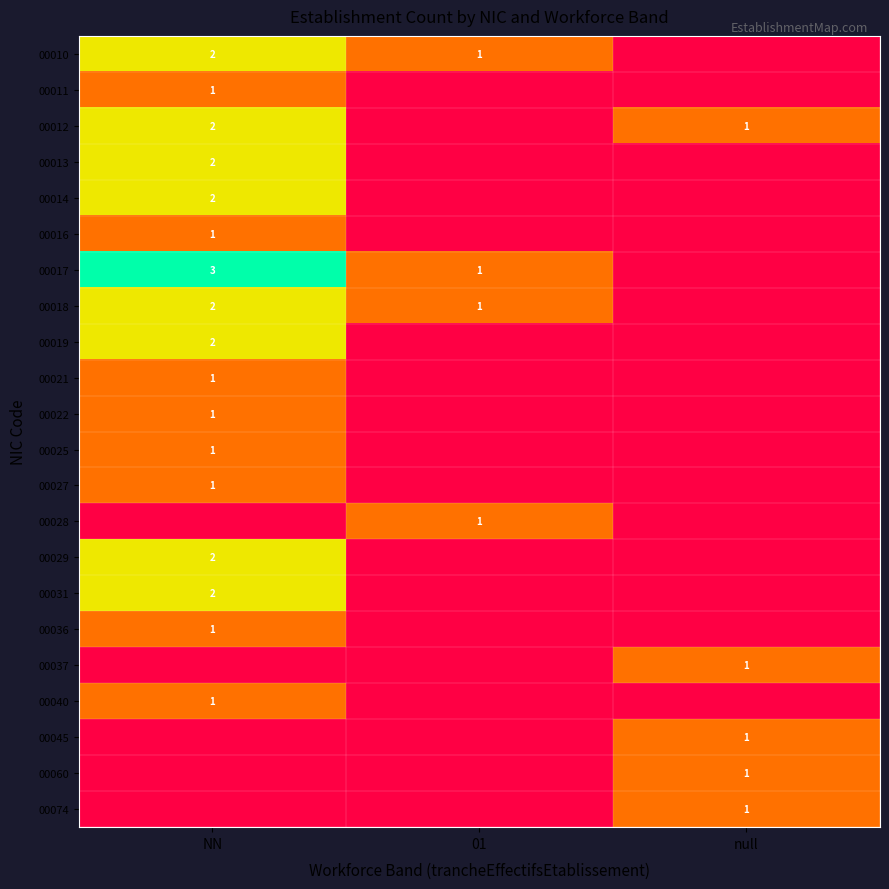

Is it true that 00016 equals 0 at NN?

False